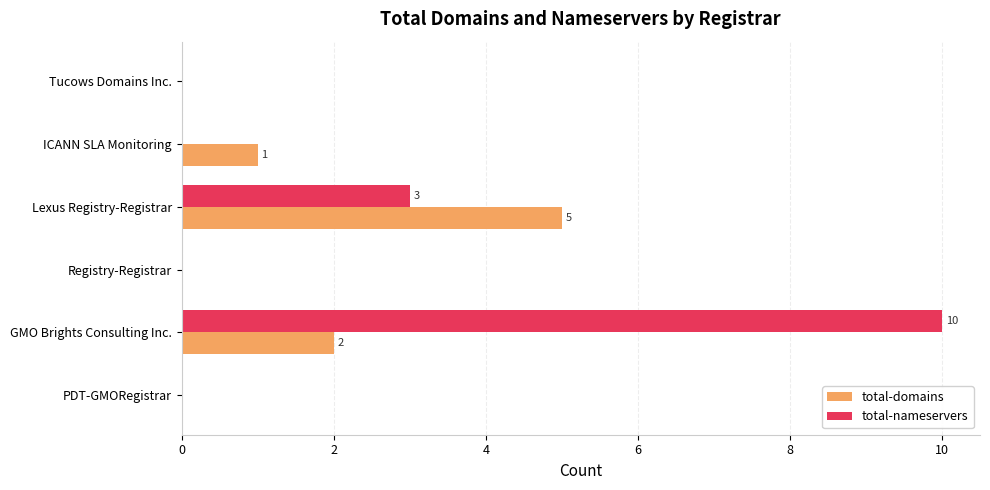

Which series has the largest total across all categories?

total-nameservers